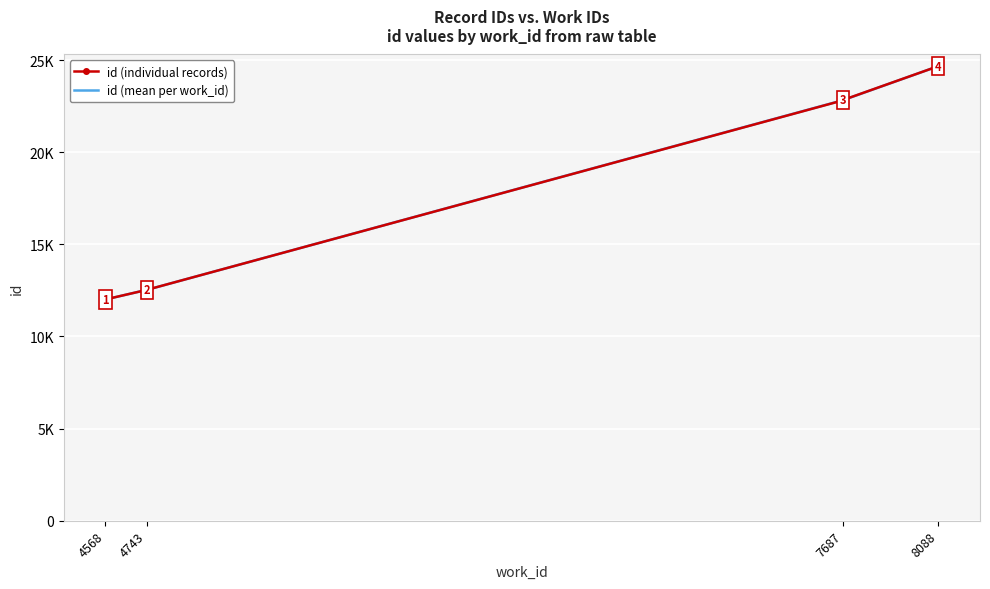

Count the number of data series in this chart.

1